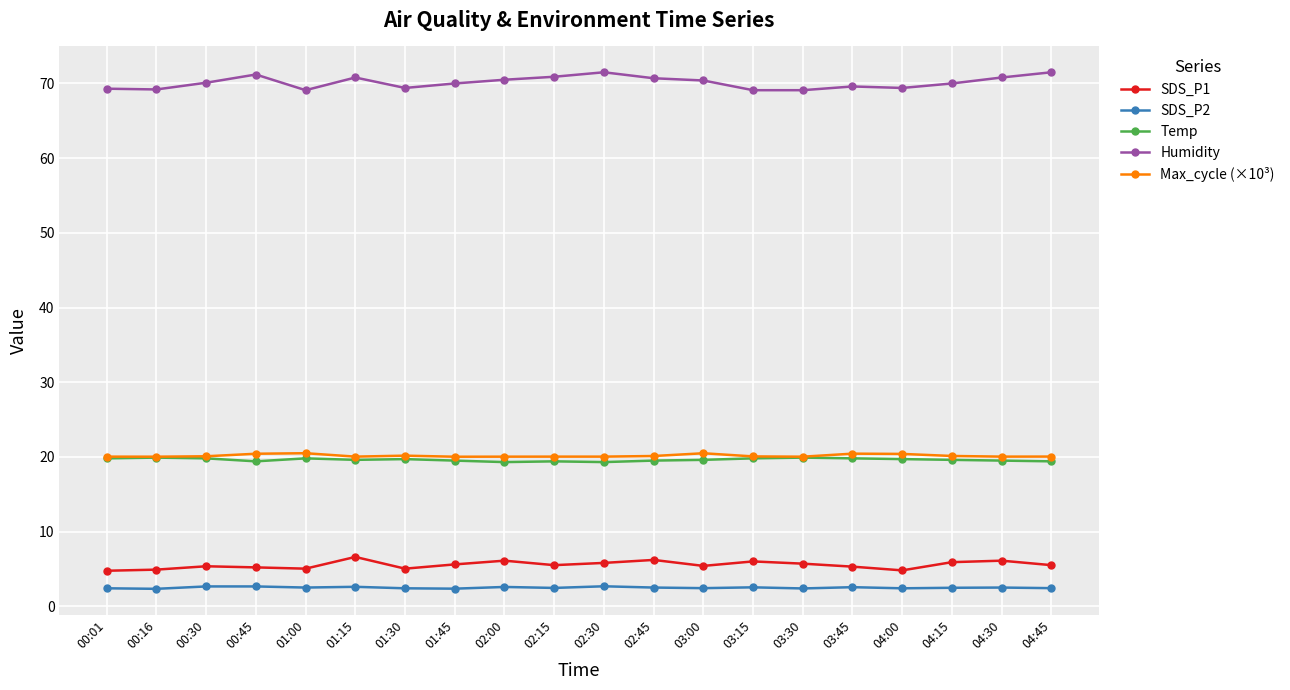

What is the value of the Humidity point at the 1st from the left?

69.3